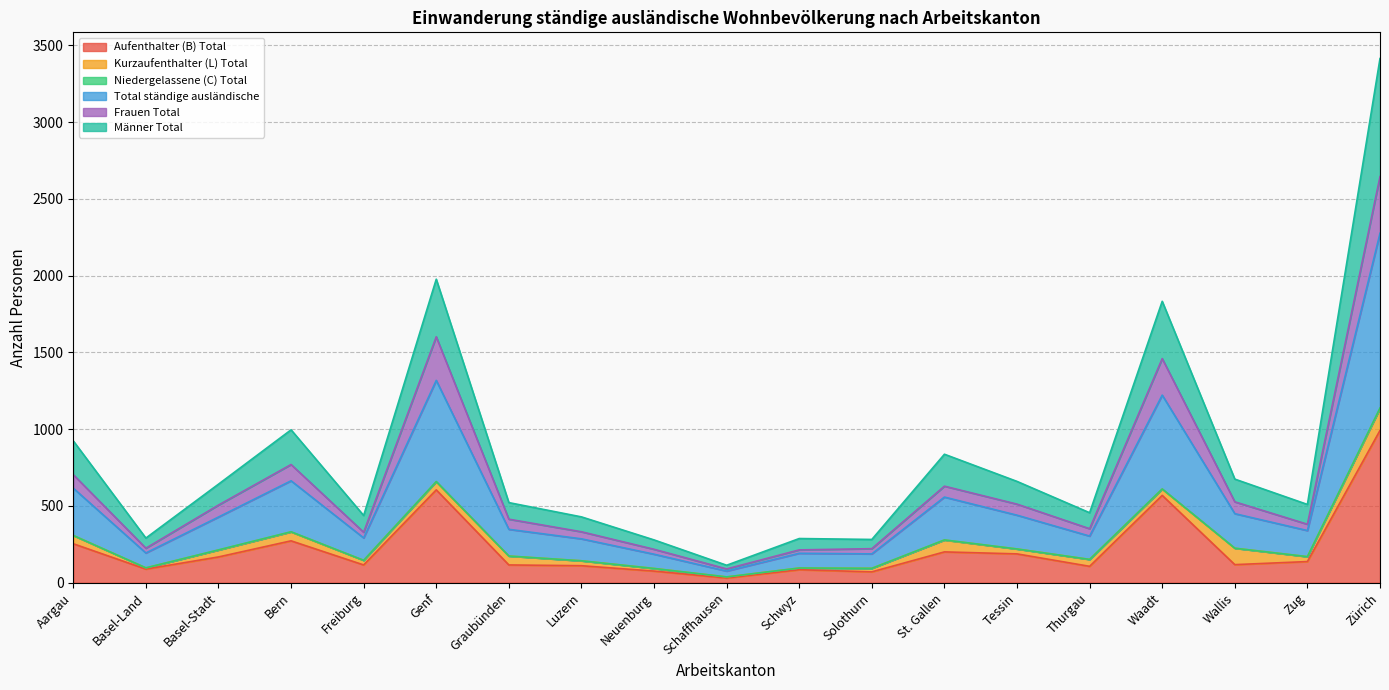

The Total ständige ausländische series shows 94 at Solothurn. True or false?

True